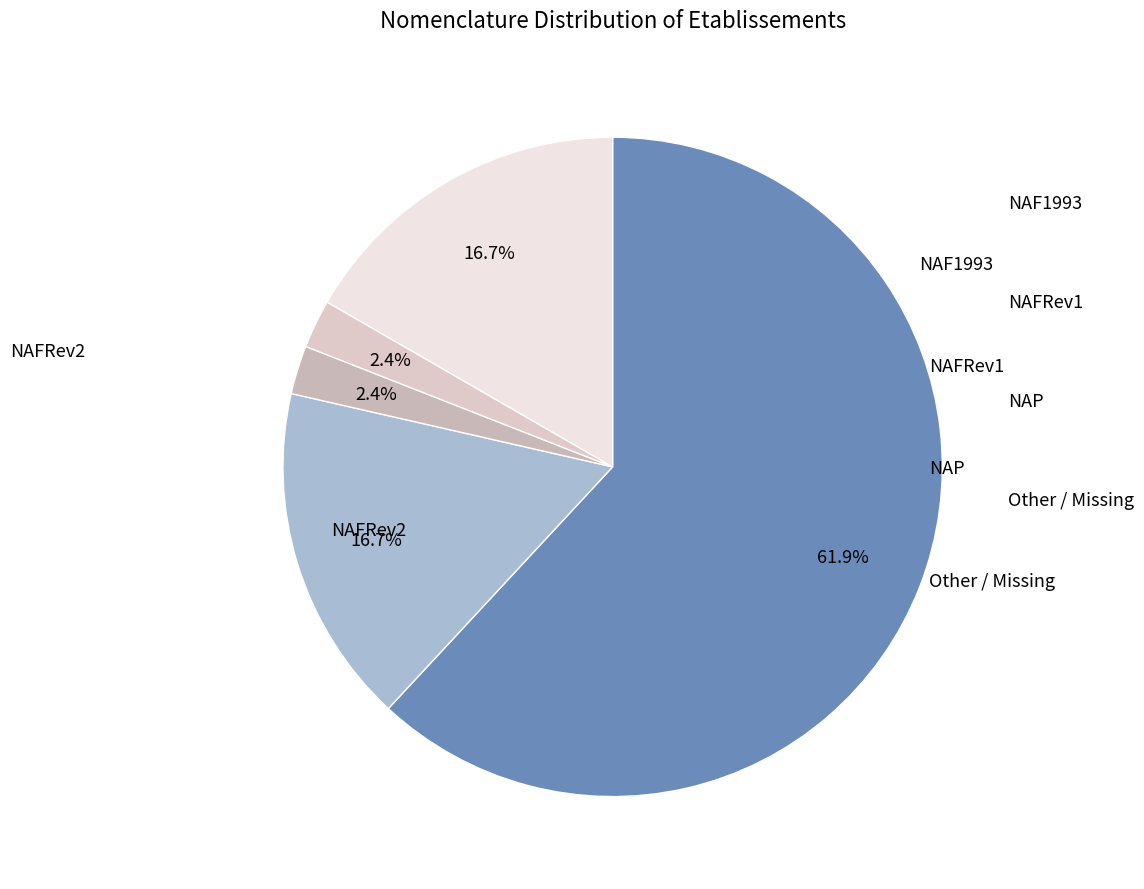

Count the number of slices in the pie.

5